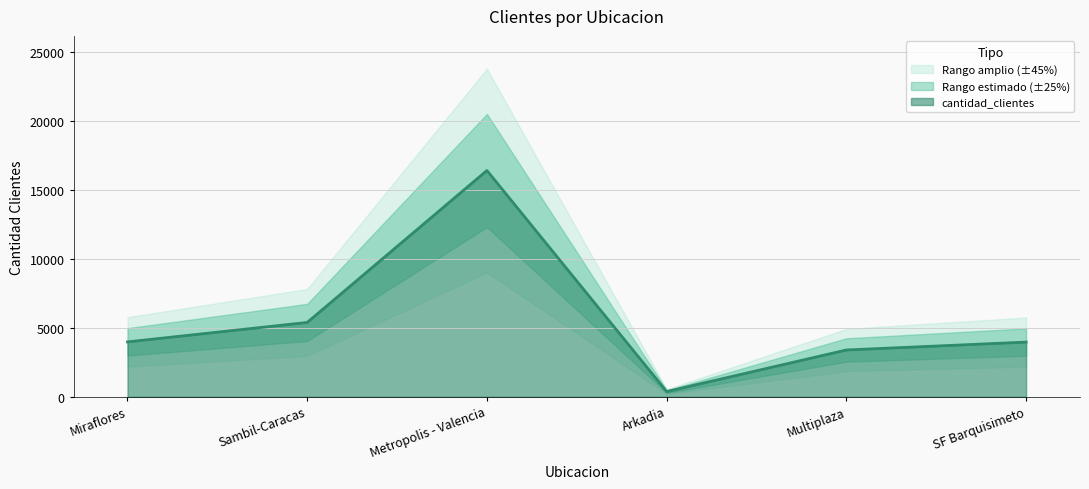

The chart shows a value of 7541 at Sambil-Caracas. True or false?

False